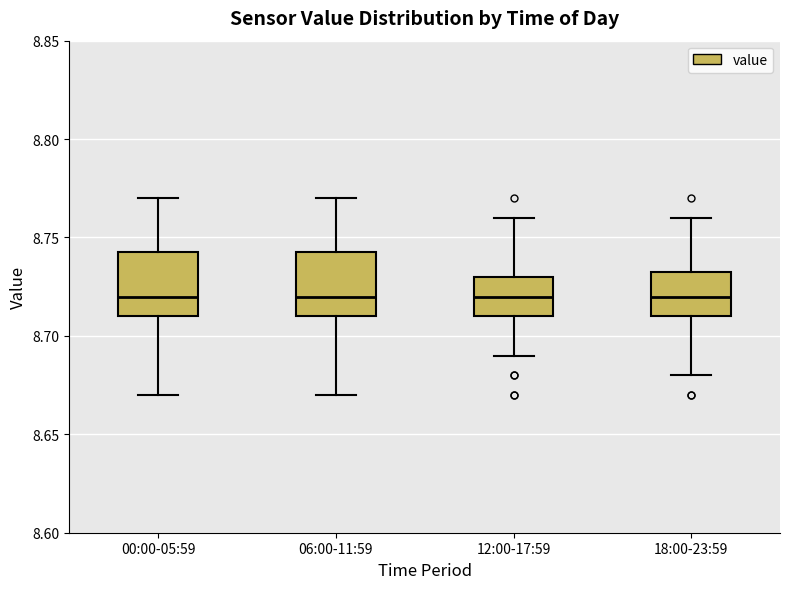

Reading left to right, read every box against the y-axis: the position of its median line, the range the box covers, and the ends of its whiskers. The values are not printed on the chart, so give them approximately, as read against the axis.

00:00-05:59: median 8.720, box 8.710 to 8.745, whiskers 8.670 to 8.770
06:00-11:59: median 8.720, box 8.710 to 8.745, whiskers 8.670 to 8.770
12:00-17:59: median 8.720, box 8.710 to 8.730, whiskers 8.690 to 8.760
18:00-23:59: median 8.720, box 8.710 to 8.735, whiskers 8.680 to 8.760